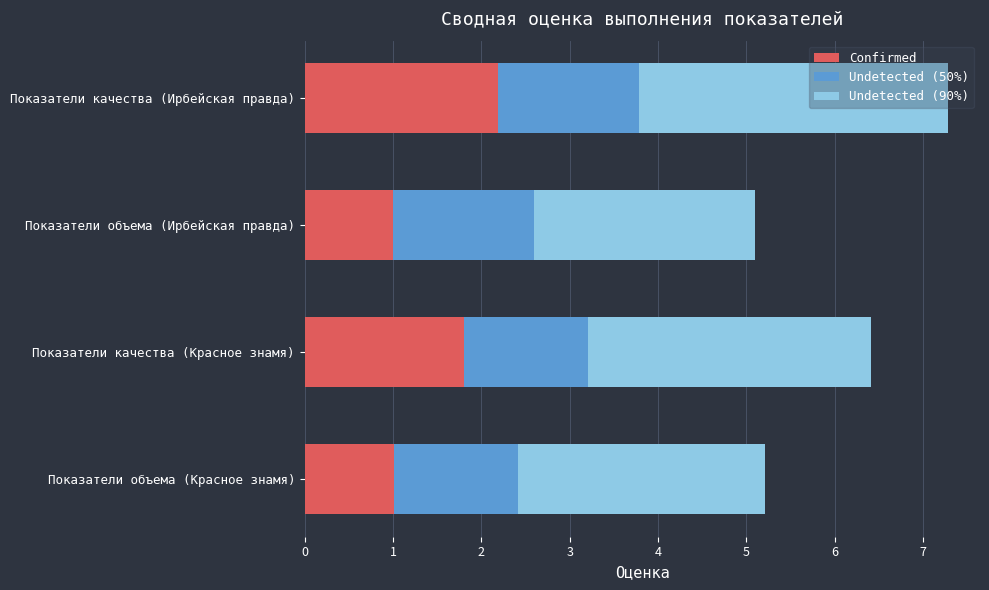

What is the lowest value of the Confirmed series?

1.0